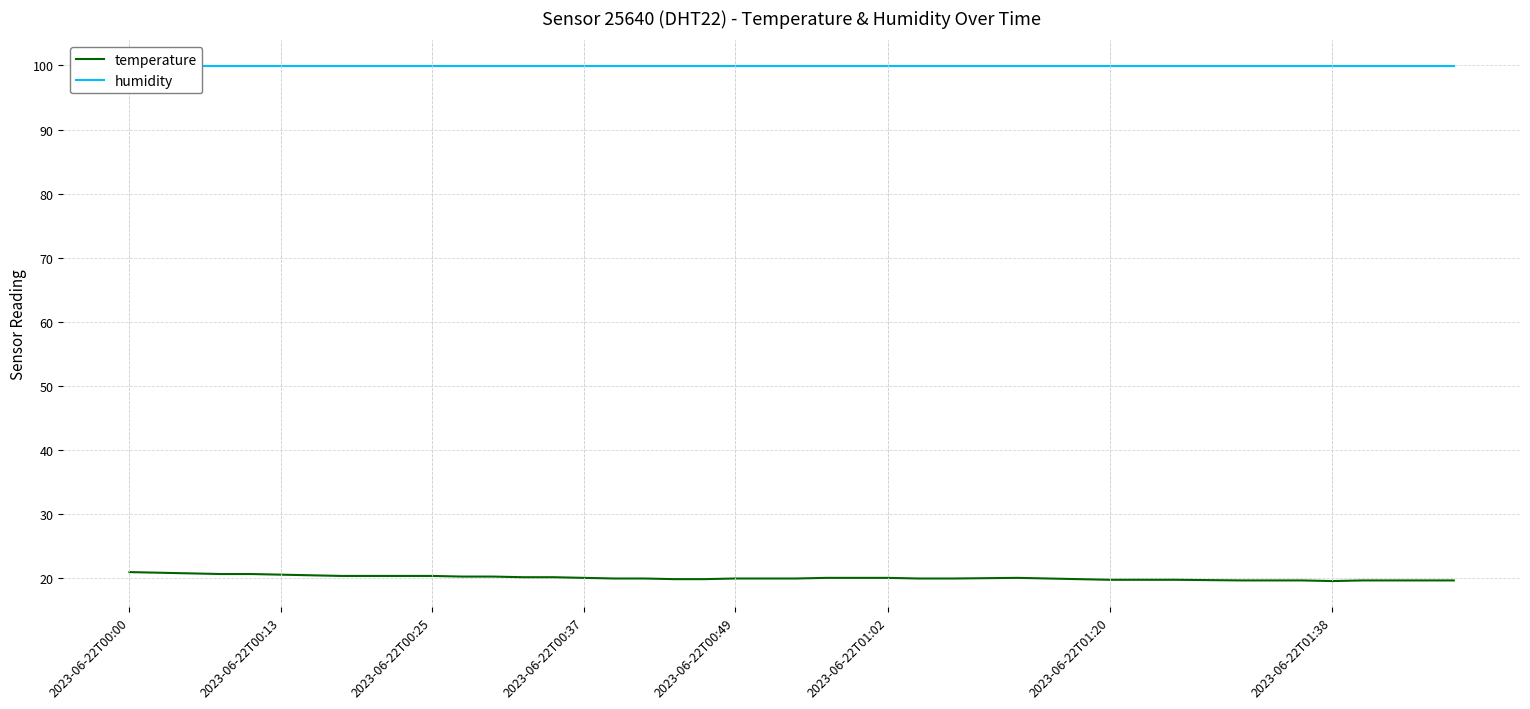

True or false: temperature and humidity intersect in this chart.

False